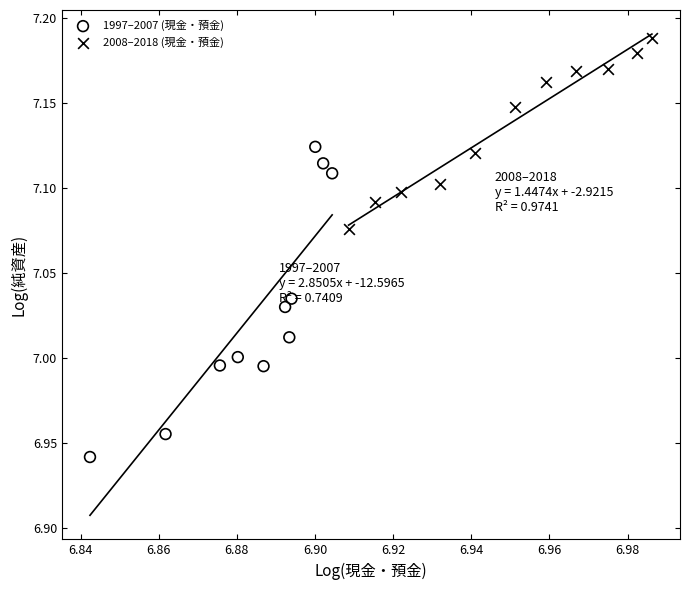

Which series reaches the maximum Y coordinate?

2008–2018 (現金・預金)